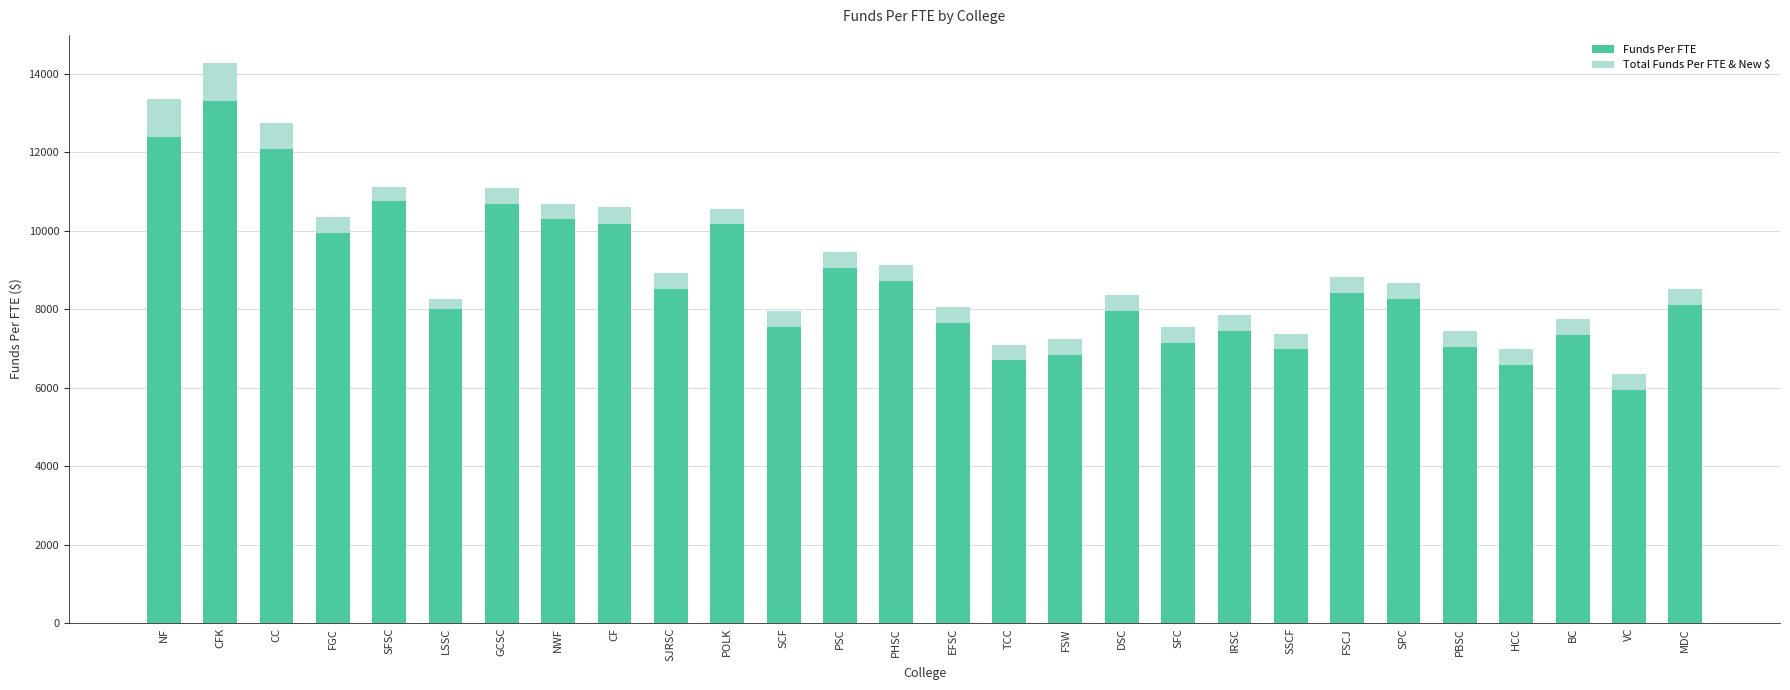

At which category is the sum across all series the highest?

CFK